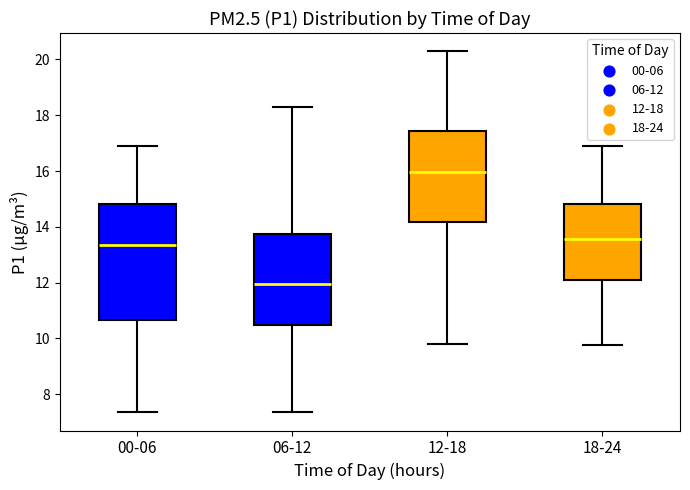

Reading left to right, read every box against the y-axis: the position of its median line, the range the box covers, and the ends of its whiskers. The values are not printed on the chart, so give them approximately, as read against the axis.

00-06: median 13.4, box 10.6 to 14.8, whiskers 7.4 to 17.0
06-12: median 12.0, box 10.6 to 13.8, whiskers 7.4 to 18.4
12-18: median 16.0, box 14.2 to 17.4, whiskers 9.8 to 20.4
18-24: median 13.6, box 12.0 to 14.8, whiskers 9.8 to 17.0